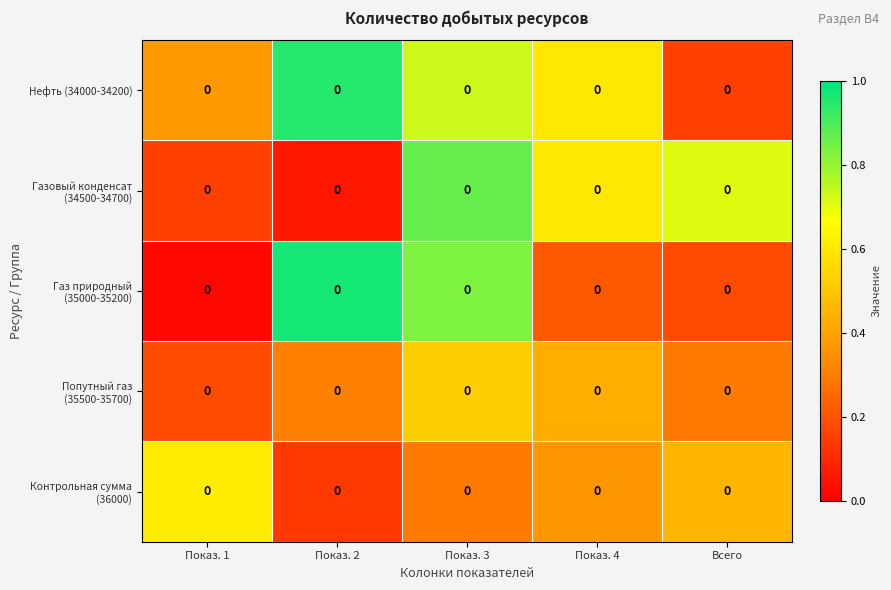

Reading right to left, list all the values displayed in this chart.

Нефть (34000-34200): Всего=0.0	Показ. 4=0.0	Показ. 3=0.0	Показ. 2=0.0	Показ. 1=0.0
Газовый конденсат (34500-34700): Всего=0.0	Показ. 4=0.0	Показ. 3=0.0	Показ. 2=0.0	Показ. 1=0.0
Газ природный (35000-35200): Всего=0.0	Показ. 4=0.0	Показ. 3=0.0	Показ. 2=0.0	Показ. 1=0.0
Попутный газ (35500-35700): Всего=0.0	Показ. 4=0.0	Показ. 3=0.0	Показ. 2=0.0	Показ. 1=0.0
Контрольная сумма (36000): Всего=0.0	Показ. 4=0.0	Показ. 3=0.0	Показ. 2=0.0	Показ. 1=0.0